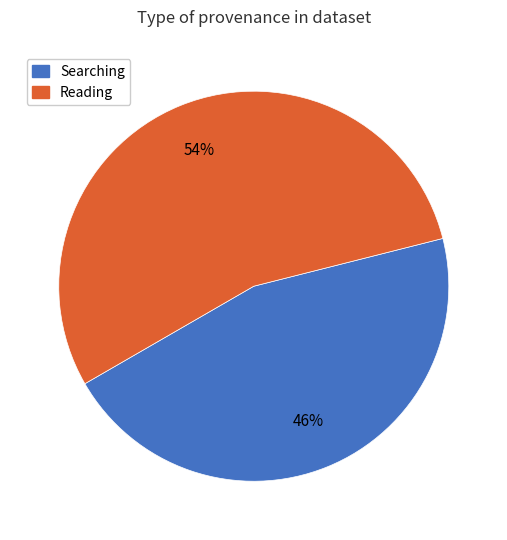

To the nearest percent, what is the average slice percentage?

50%